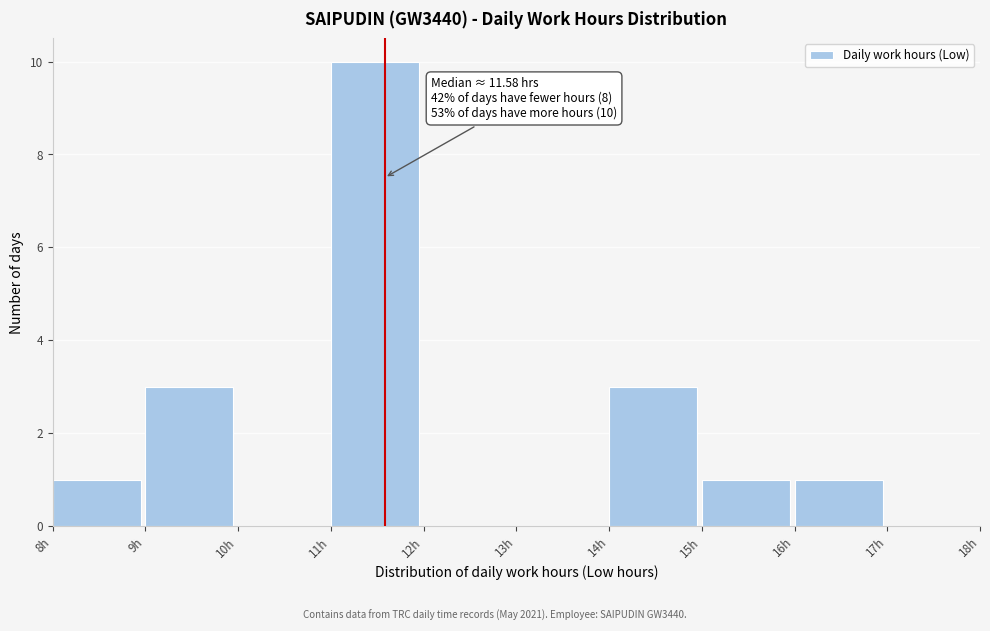

Over which range of the x-axis is the bar tallest?

11 to 12